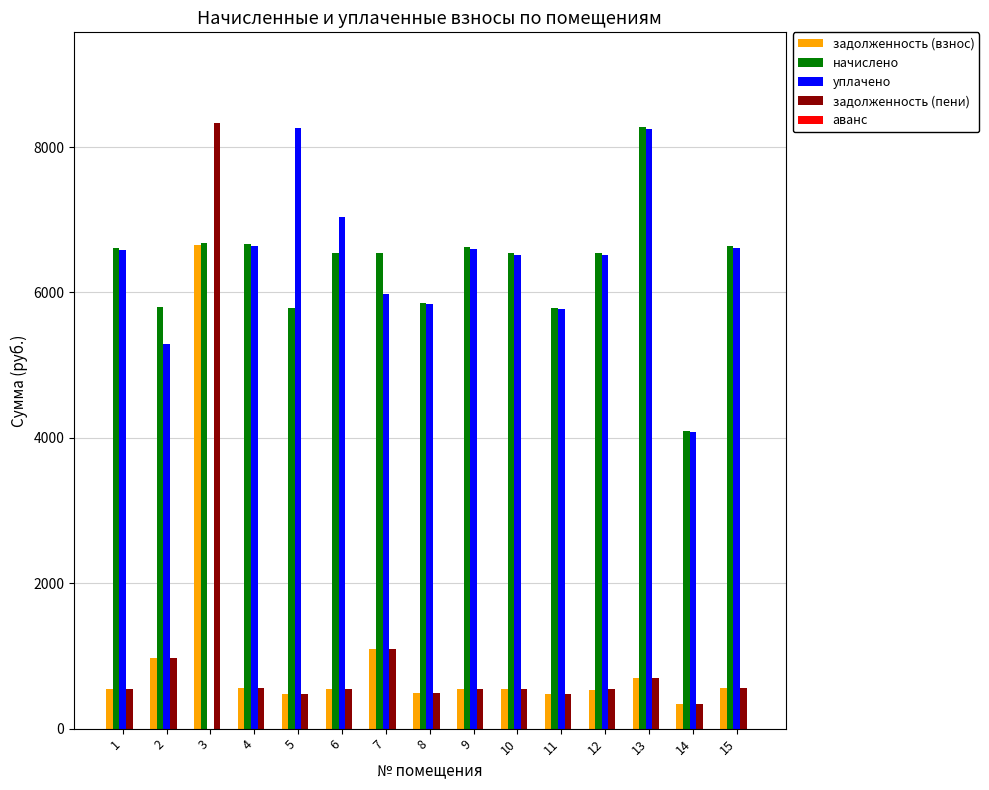

The value of уплачено at 5 is 1845.6. True or false?

False